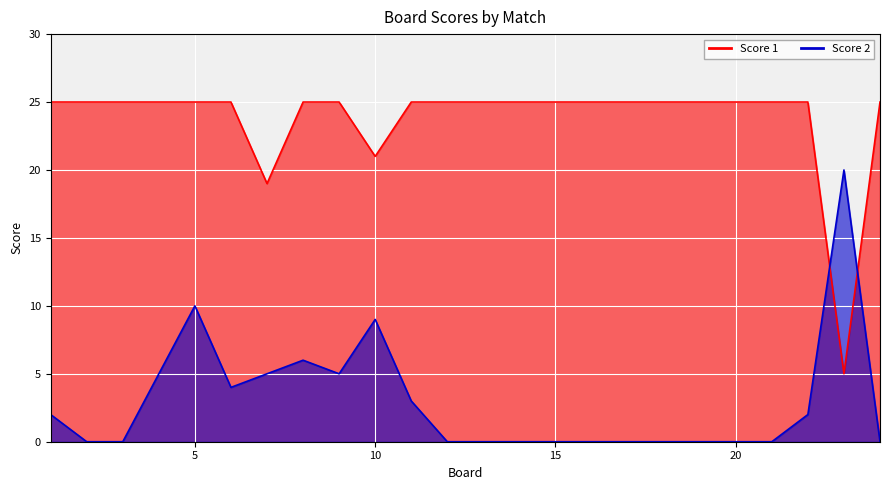

The value of Score 2 at 14 is -14. True or false?

False